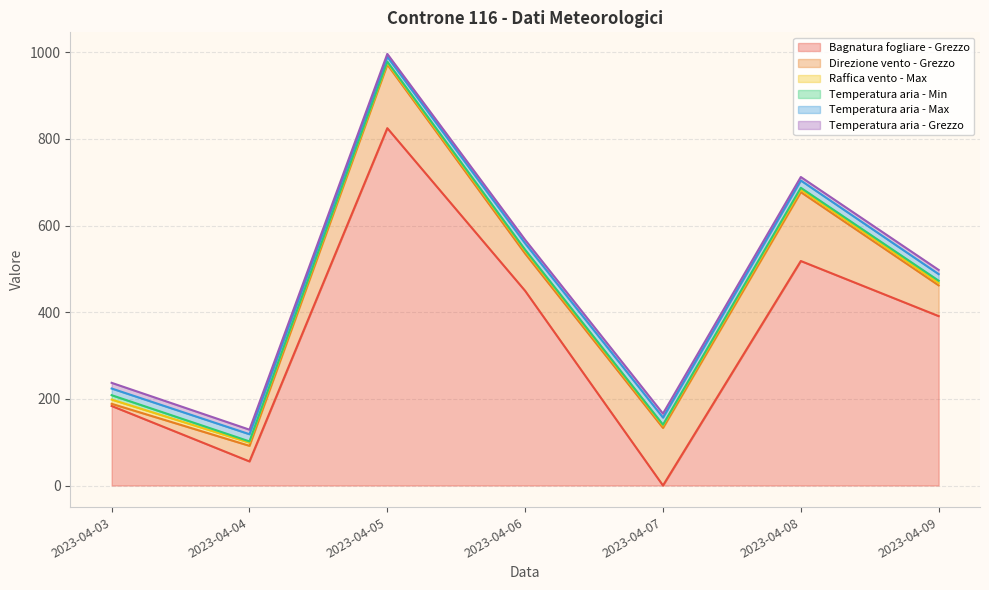

At which category does Raffica vento - Max reach its first local valley?

2023-04-05